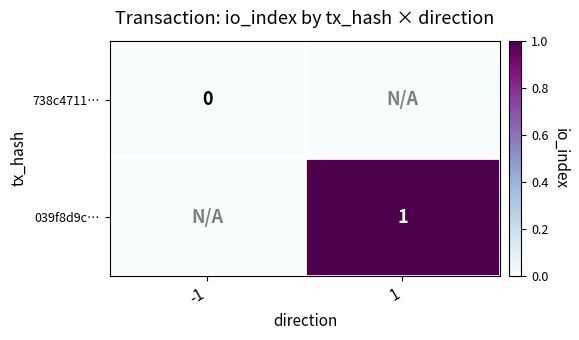

Is the value of 039f8d9c… at 1 greater than the value of 738c4711… at -1?

Yes